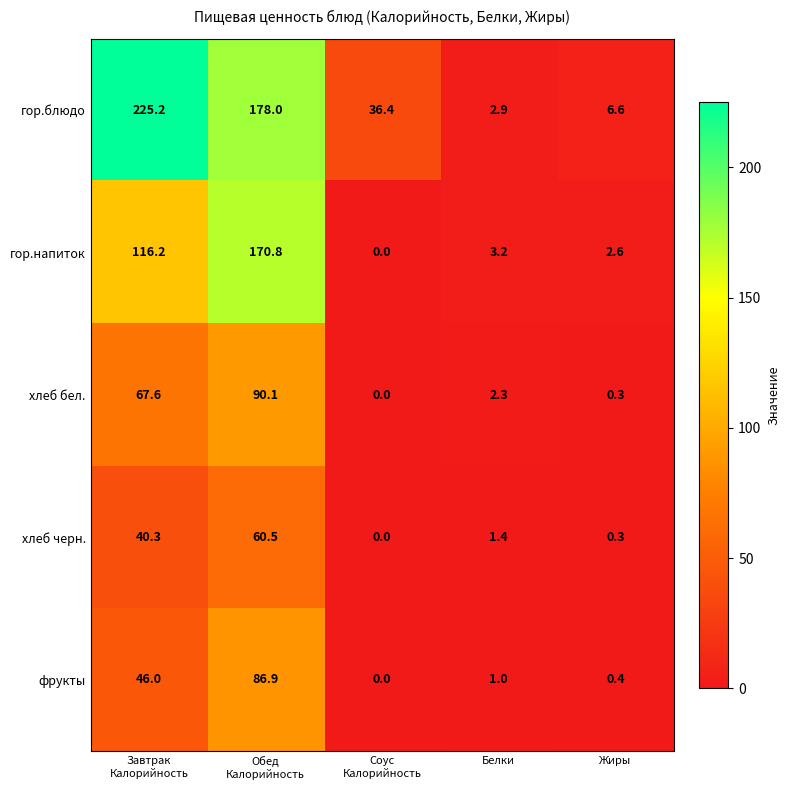

True or false: фрукты has a value of 1.0 at Белки.

True